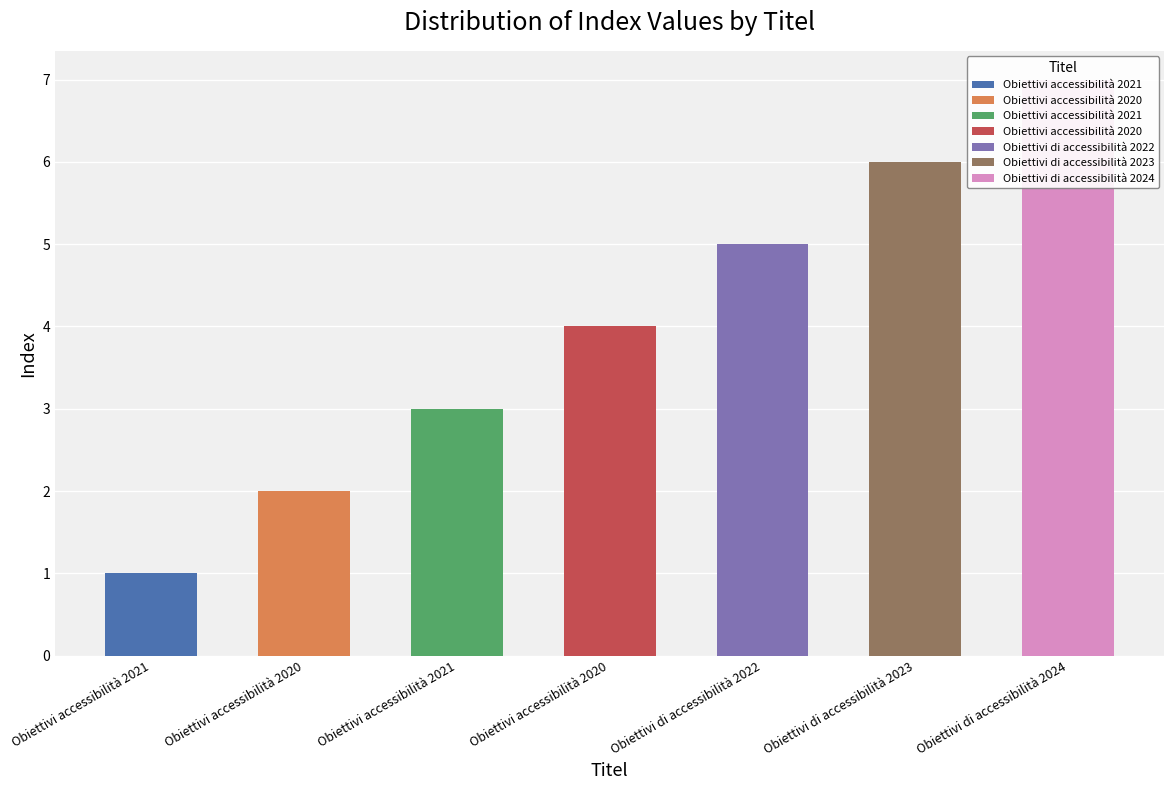

How many data points are less than 4?

3